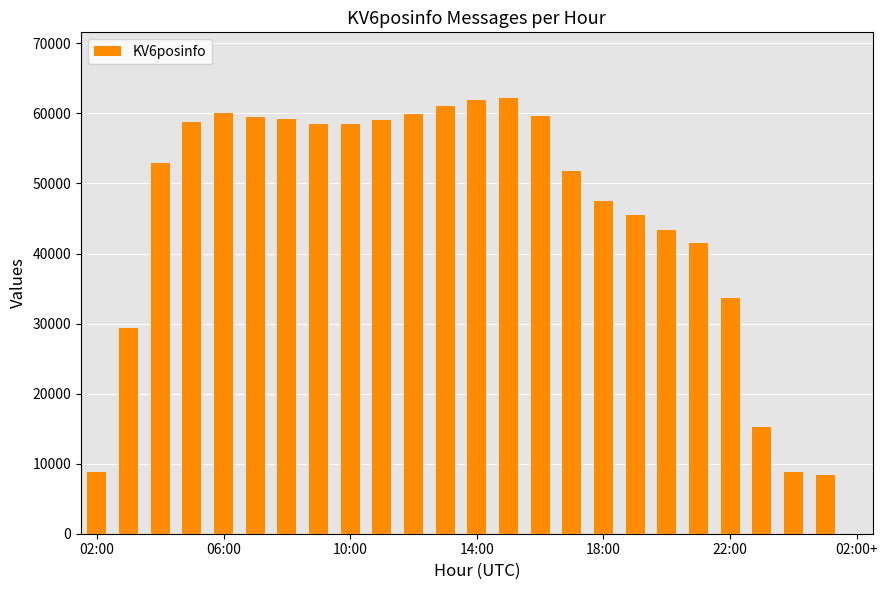

What is the sum of all values?

1105281